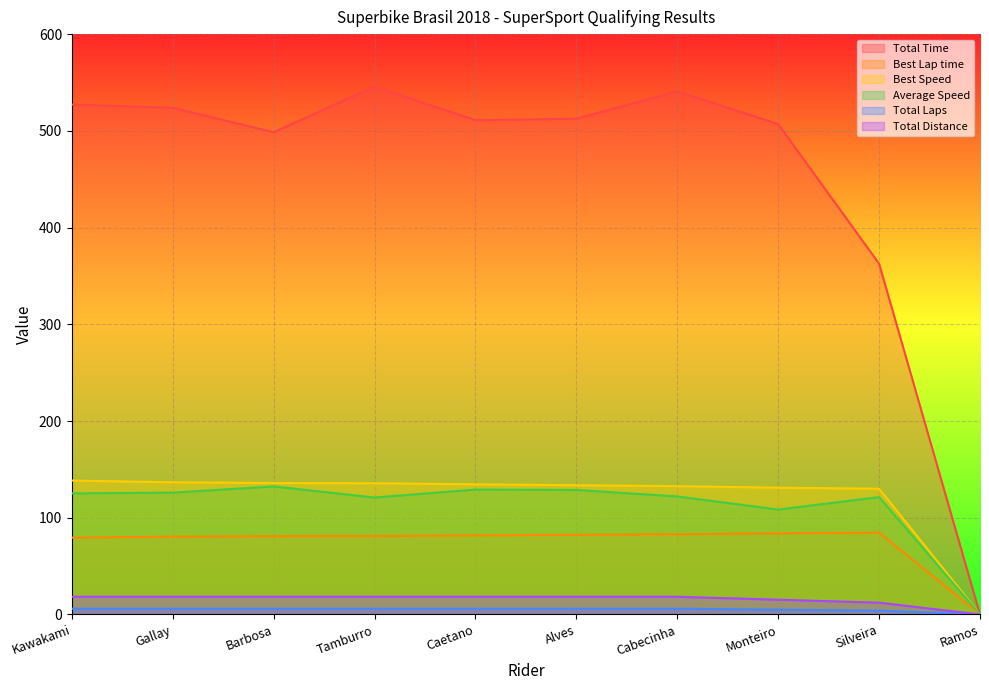

What is the sum of all Total Distance values?

155.8